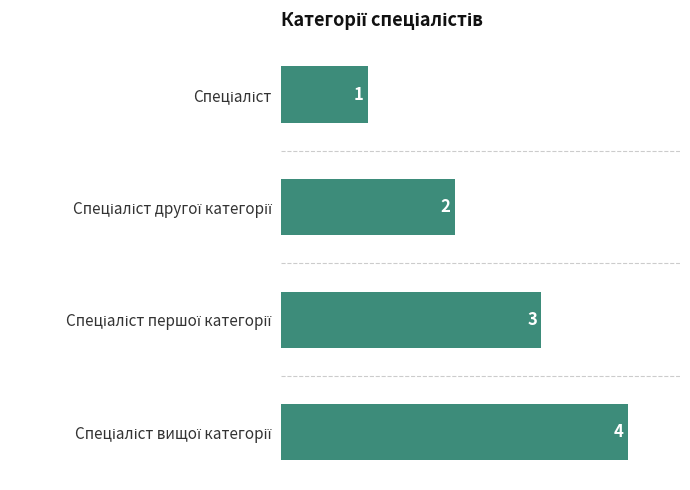

What is the greatest value displayed?

4